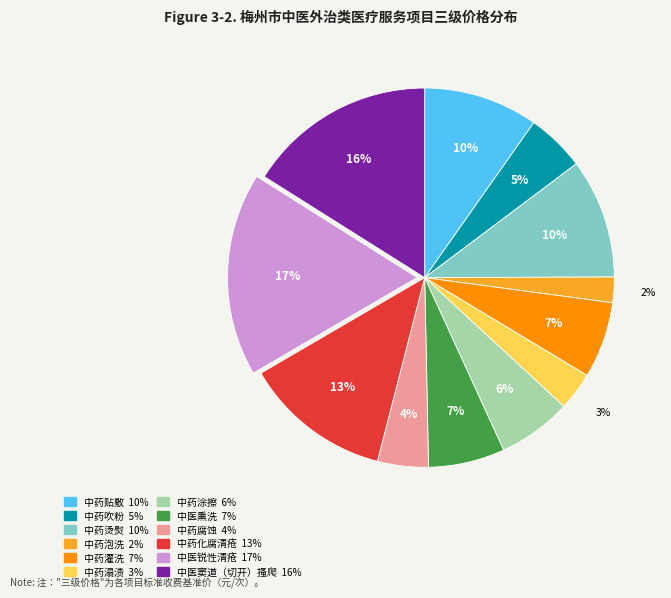

To the nearest percent, what portion does 中药吹粉 represent?

5%